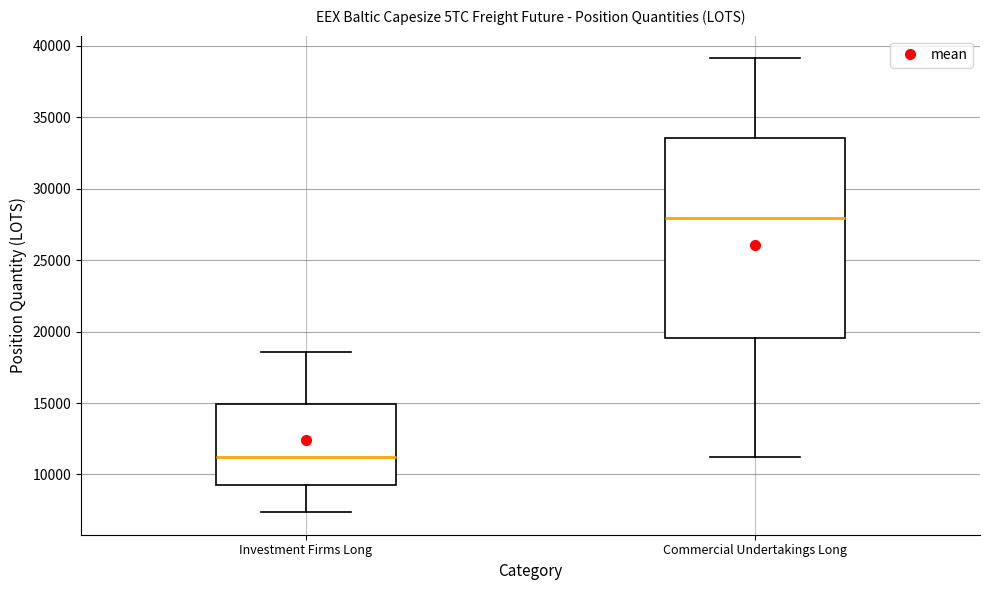

Which box is the tallest, from its lower edge to its upper edge?

Commercial Undertakings Long